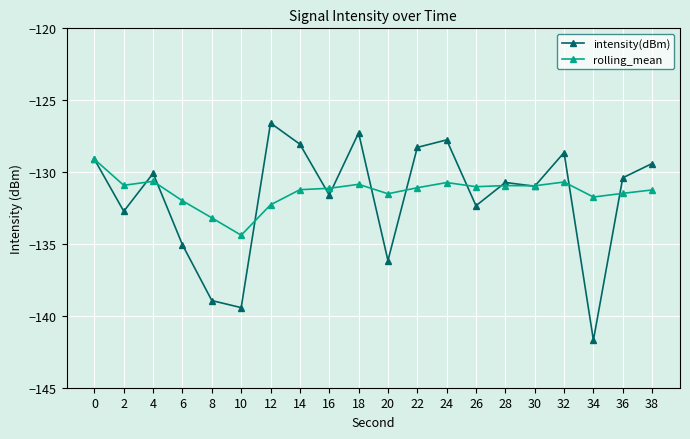

Is the value of intensity(dBm) at 6 greater than the value of rolling_mean at 2?

No